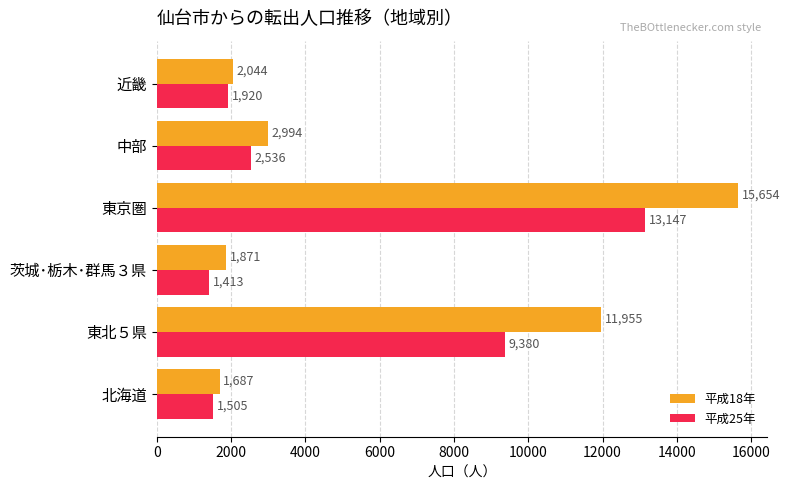

What is the sum of all 平成18年 values?

36205